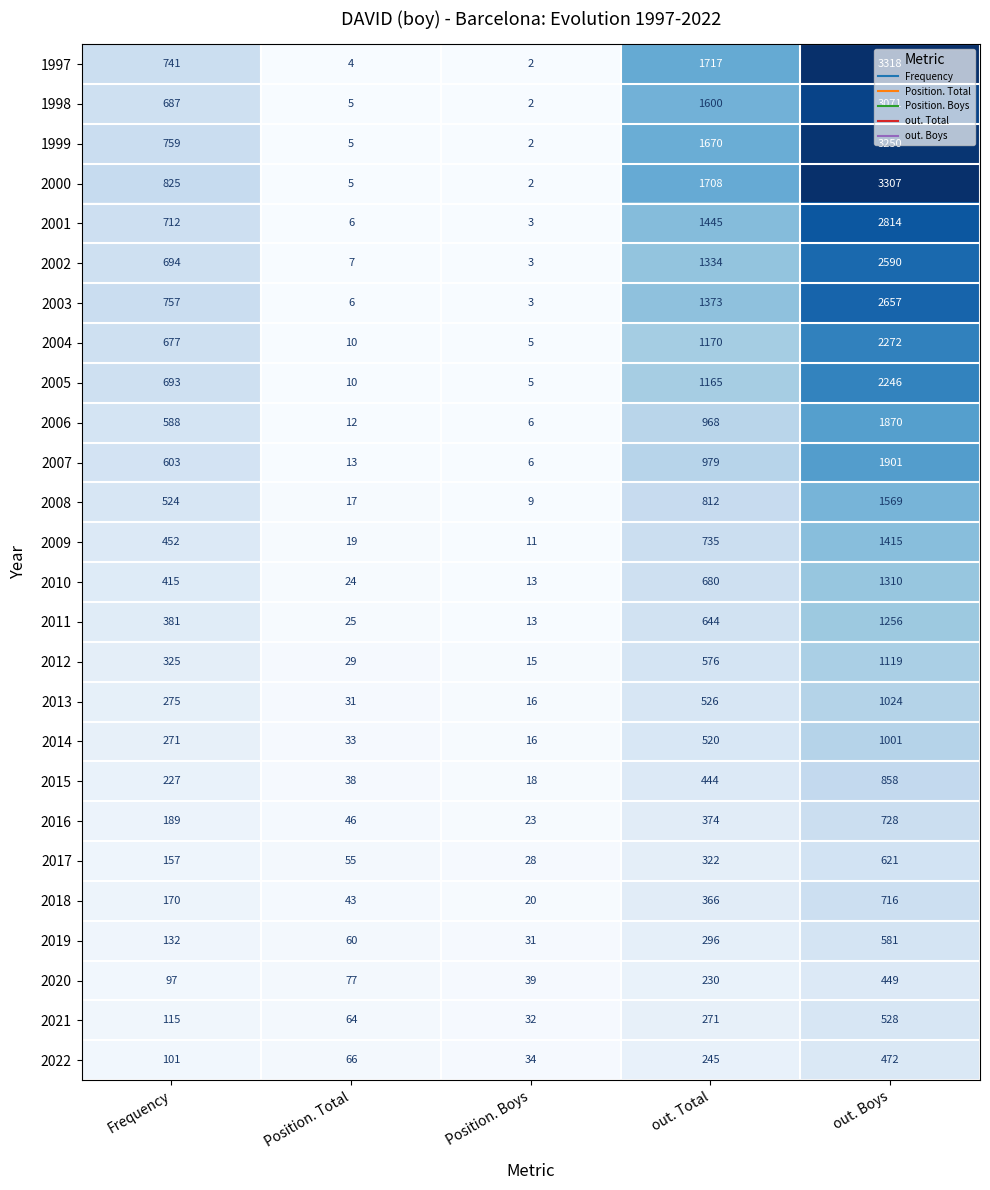

What is the difference between the 2001 values at Position. Total and Frequency?

706